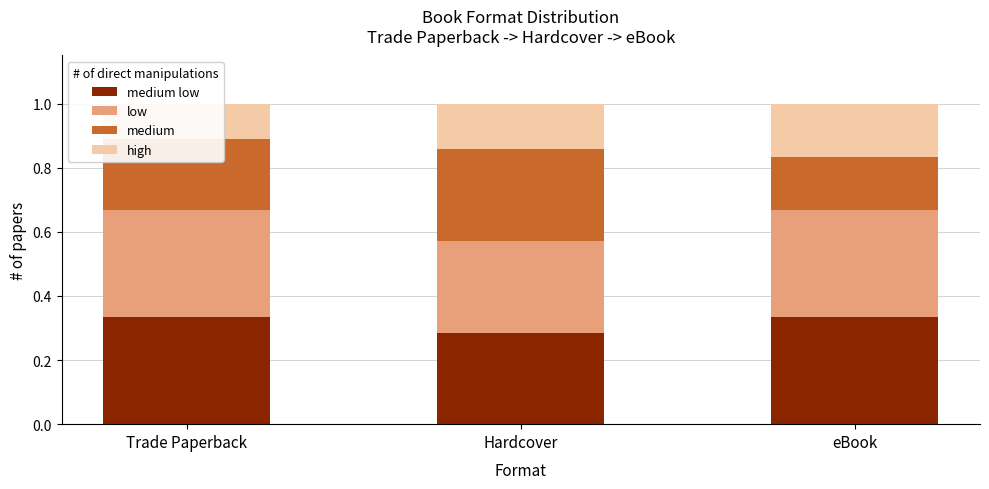

What position from the left is Hardcover?

2